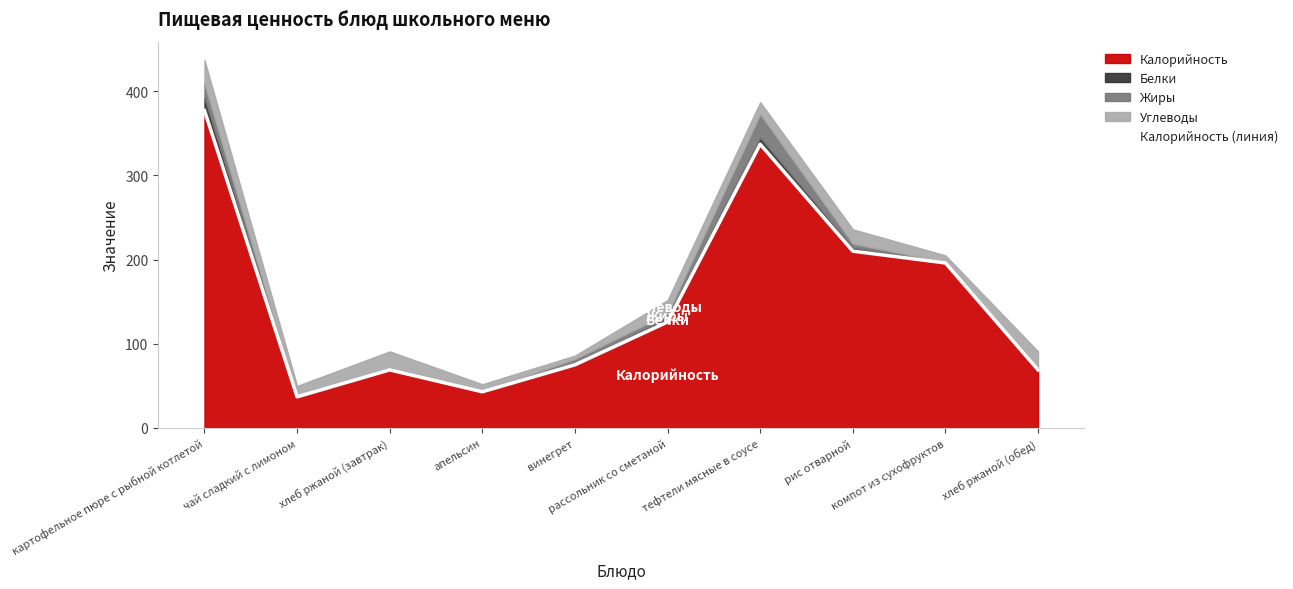

The chart shows a value of 337.0 at тефтели мясные в соусе. True or false?

True